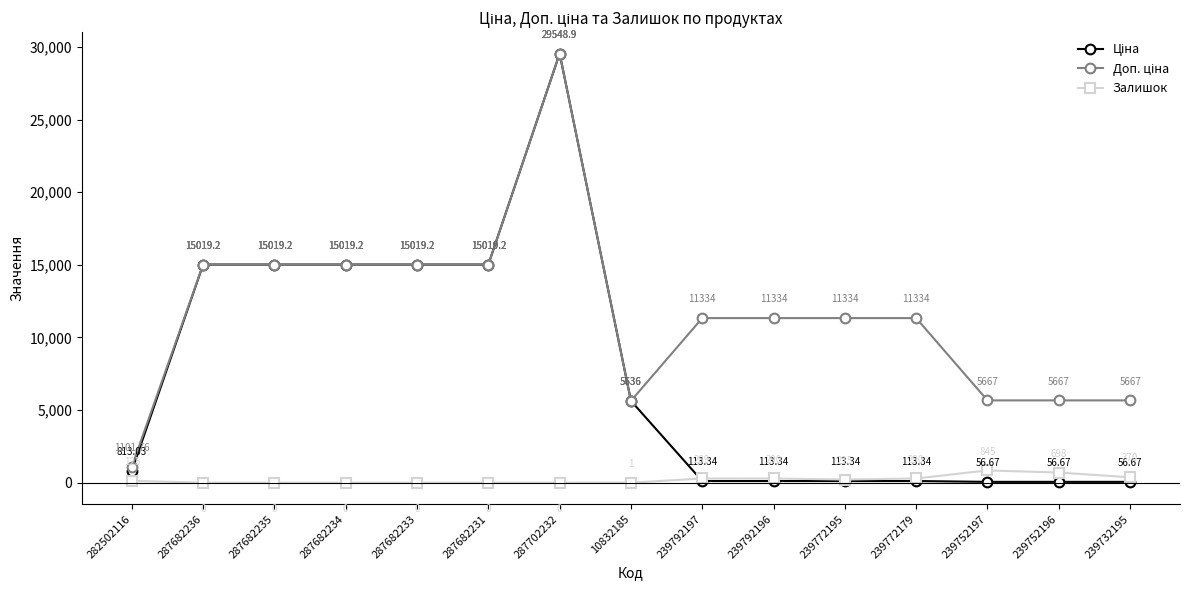

At which category is the sum across all series the highest?

287702232